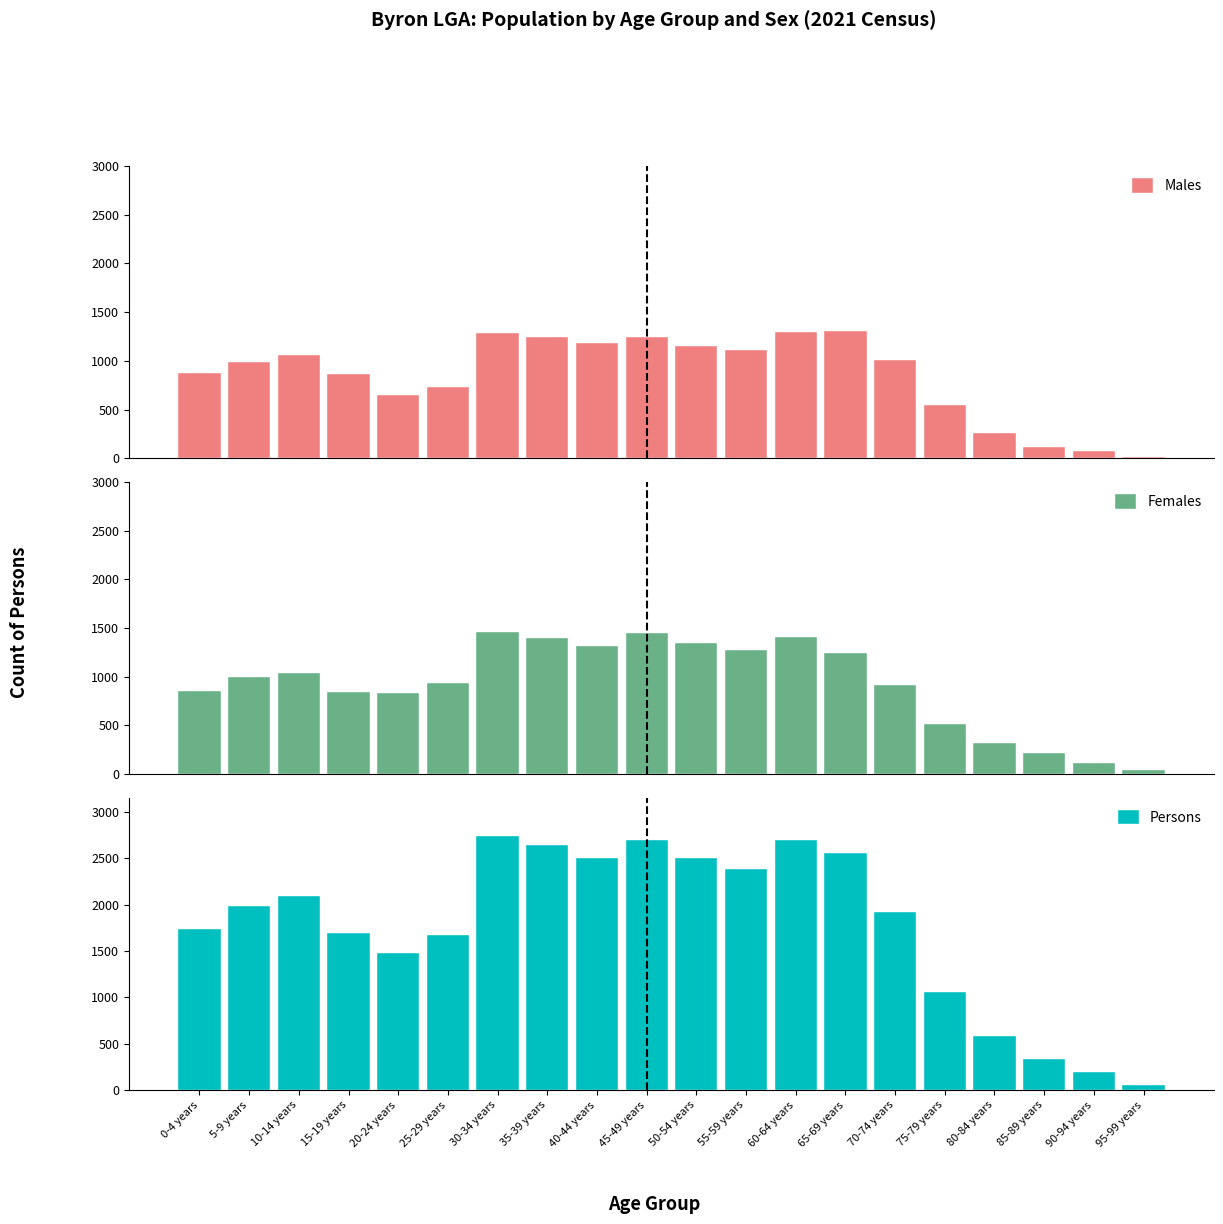

Reading left to right, what are all the values shown in this chart?

Males: 0-4 years=877	5-9 years=990	10-14 years=1056	15-19 years=862	20-24 years=648	25-29 years=735	30-34 years=1288	35-39 years=1247	40-44 years=1181	45-49 years=1247	50-54 years=1151	55-59 years=1109	60-64 years=1295	65-69 years=1311	70-74 years=1008	75-79 years=543	80-84 years=256	85-89 years=118	90-94 years=77	95-99 years=13
Females: 0-4 years=857	5-9 years=997	10-14 years=1034	15-19 years=840	20-24 years=832	25-29 years=937	30-34 years=1457	35-39 years=1401	40-44 years=1319	45-49 years=1444	50-54 years=1351	55-59 years=1271	60-64 years=1406	65-69 years=1245	70-74 years=920	75-79 years=515	80-84 years=319	85-89 years=216	90-94 years=118	95-99 years=42
Persons: 0-4 years=1733	5-9 years=1987	10-14 years=2097	15-19 years=1695	20-24 years=1483	25-29 years=1672	30-34 years=2745	35-39 years=2649	40-44 years=2500	45-49 years=2695	50-54 years=2506	55-59 years=2384	60-64 years=2700	65-69 years=2558	70-74 years=1925	75-79 years=1053	80-84 years=579	85-89 years=337	90-94 years=192	95-99 years=56